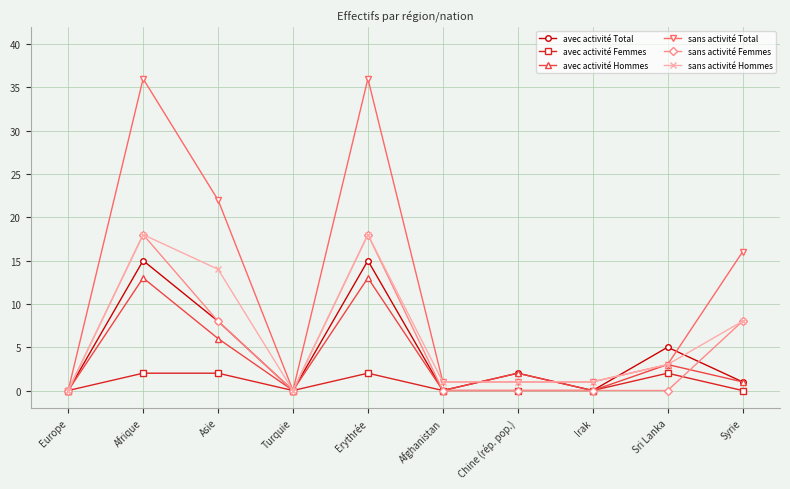

In sans activité Total, how many points are higher than both neighbors (excluding endpoints)?

2